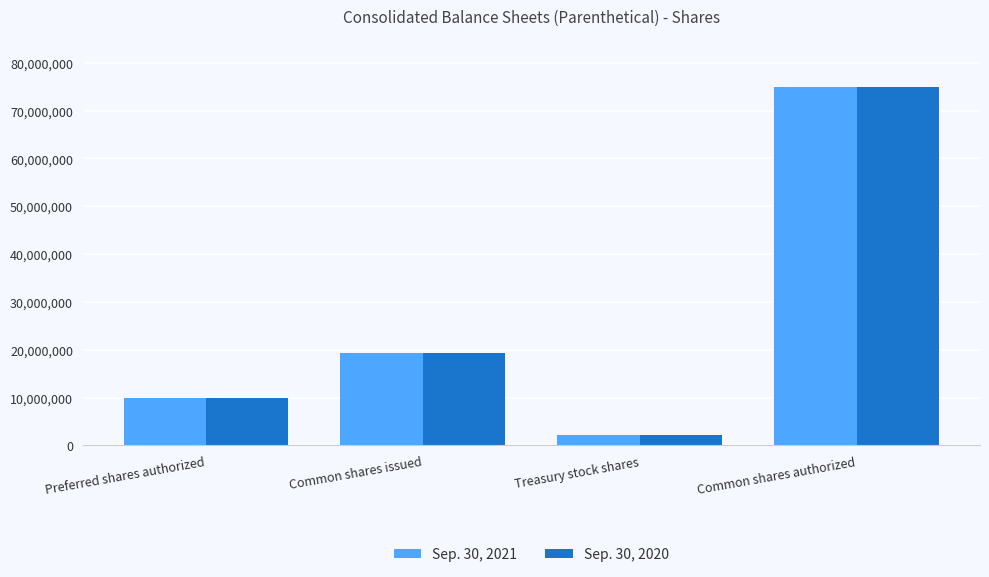

Is it true that Sep. 30, 2020 equals 75000000 at Common shares authorized?

True